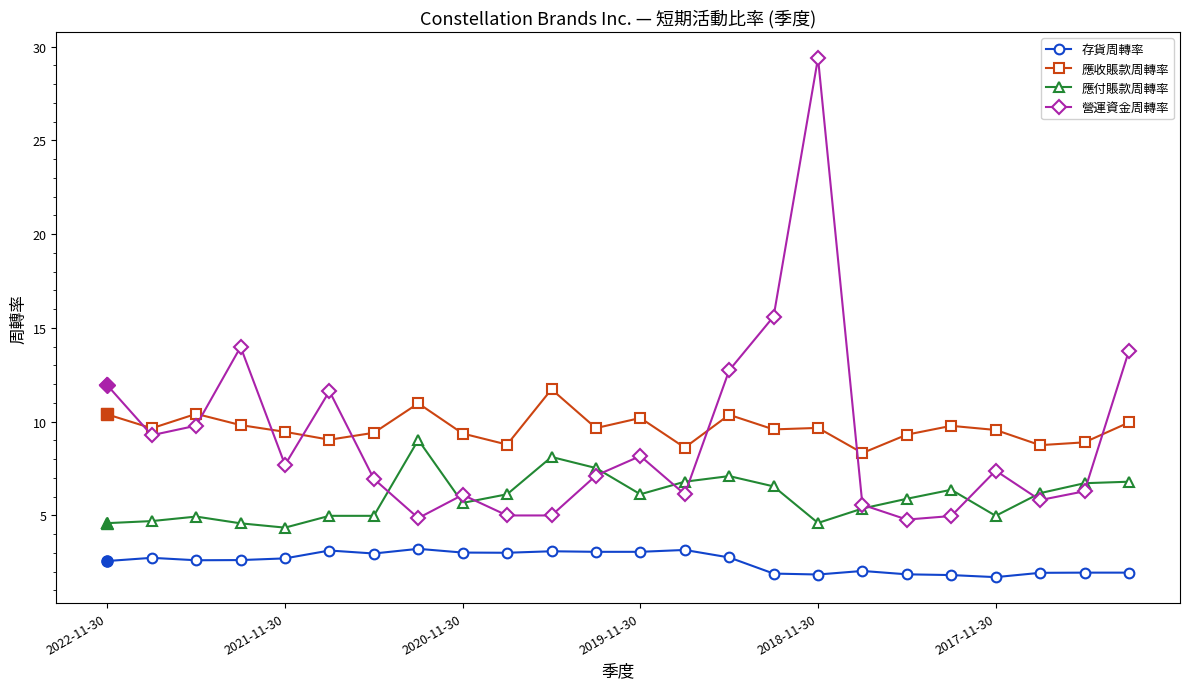

True or false: 營運資金周轉率 and 存貨周轉率 intersect in this chart.

False